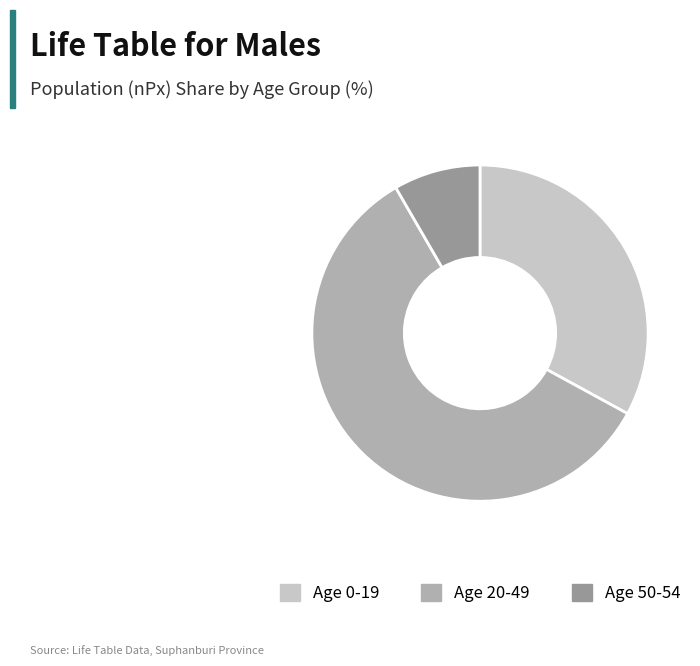

Does any single category account for the majority?

Yes